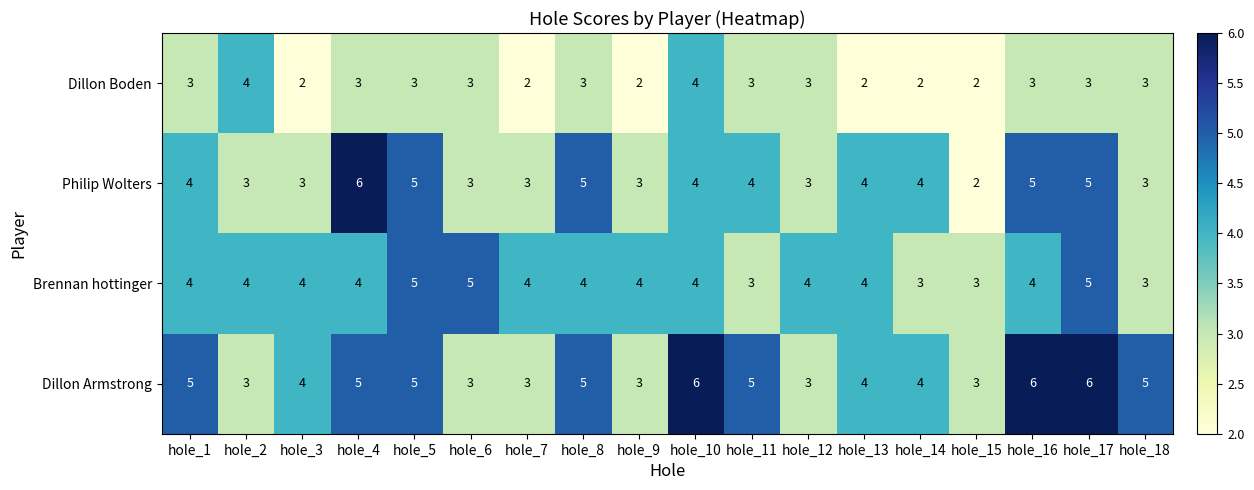

Is it true that Brennan hottinger equals 4 at hole_8?

True